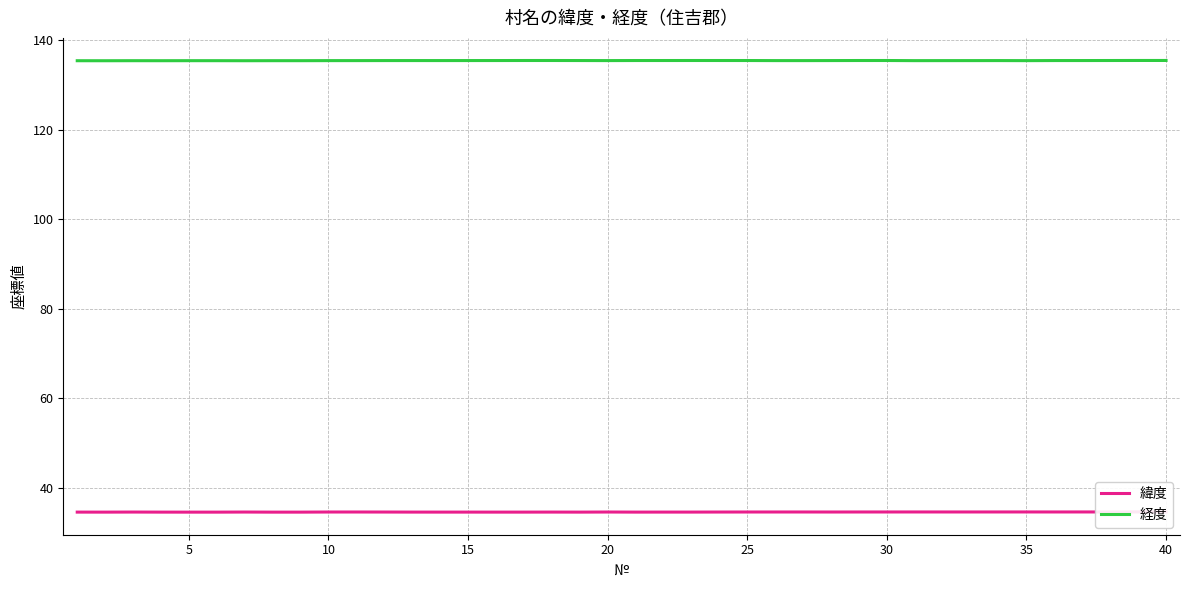

At how many categories does at least one series exceed 62?

40